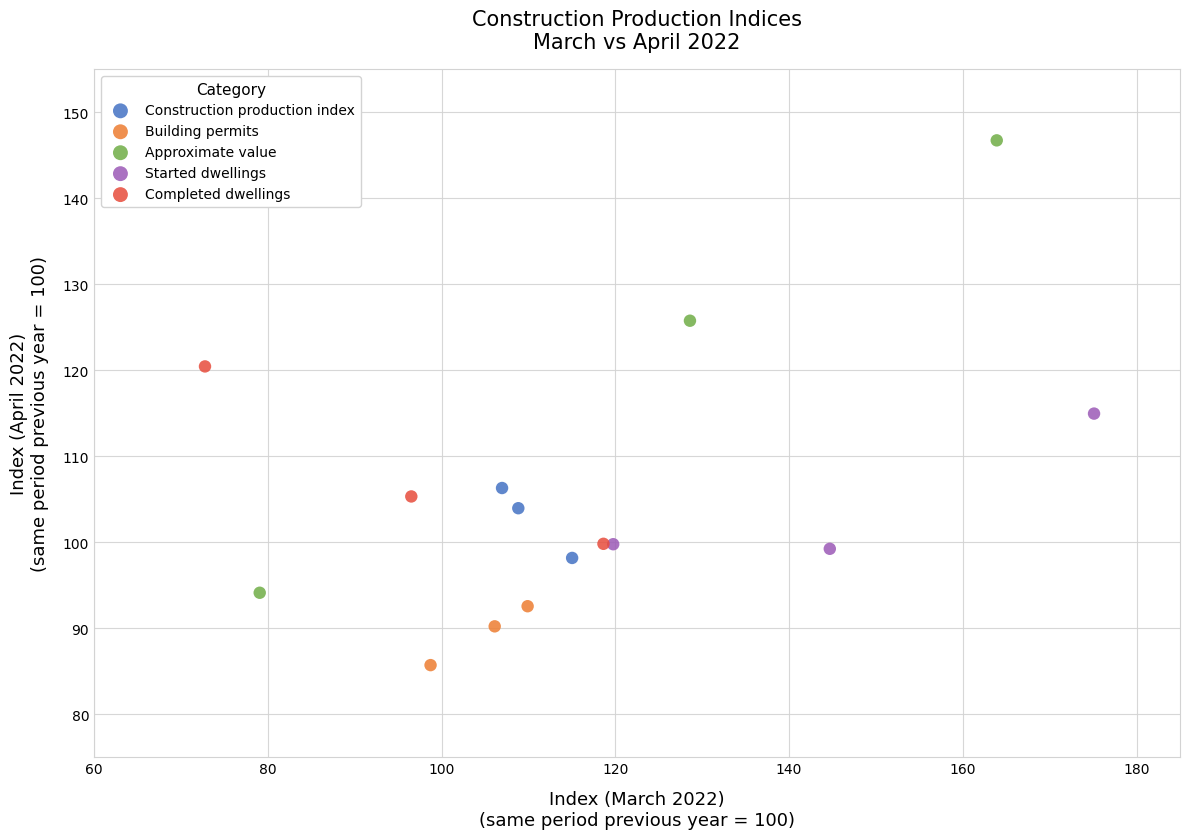

Which series reaches the maximum Y coordinate?

Approximate value